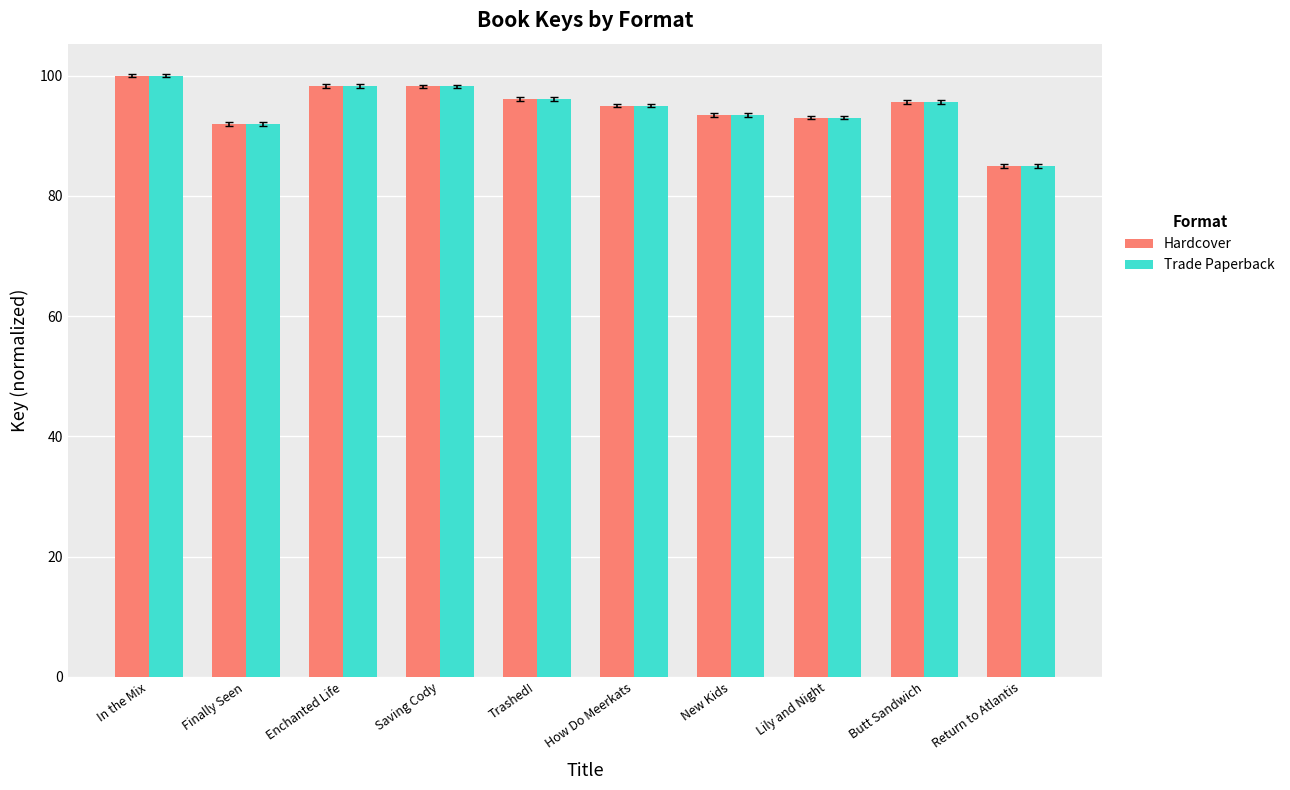

What is the sum of all Trade Paperback values?

946.7